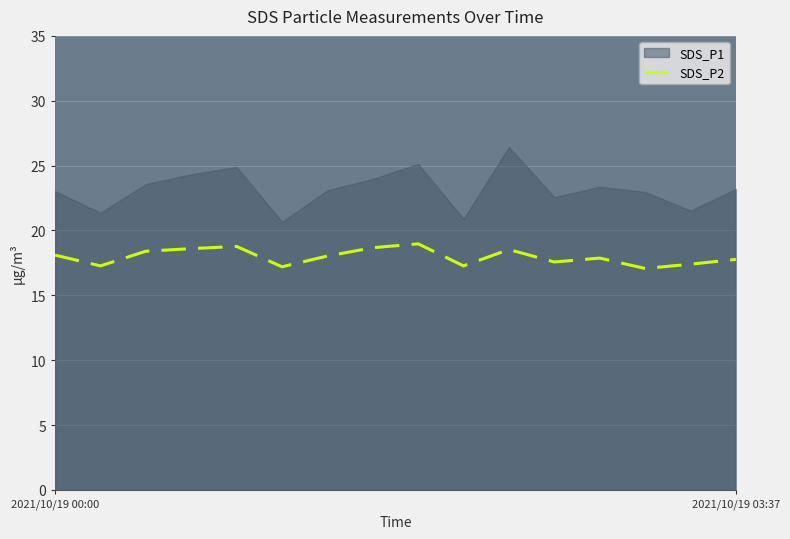

What is the minimum value for SDS_P2?

17.1